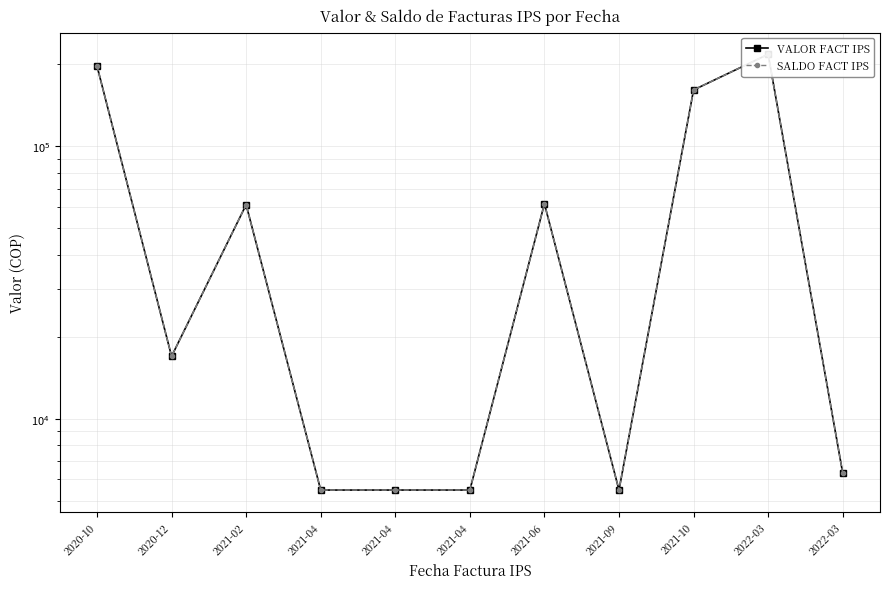

Reading right to left, list all the values displayed in this chart.

VALOR FACT IPS: 2022-03=6331	2022-03=217482	2021-10=160949	2021-09=5485	2021-06=61564	2021-04=5485	2021-04=5485	2021-04=5485	2021-02=61065	2020-12=16974	2020-10=197041
SALDO FACT IPS: 2022-03=6331	2022-03=217482	2021-10=160949	2021-09=5485	2021-06=61564	2021-04=5485	2021-04=5485	2021-04=5485	2021-02=61065	2020-12=16974	2020-10=197041